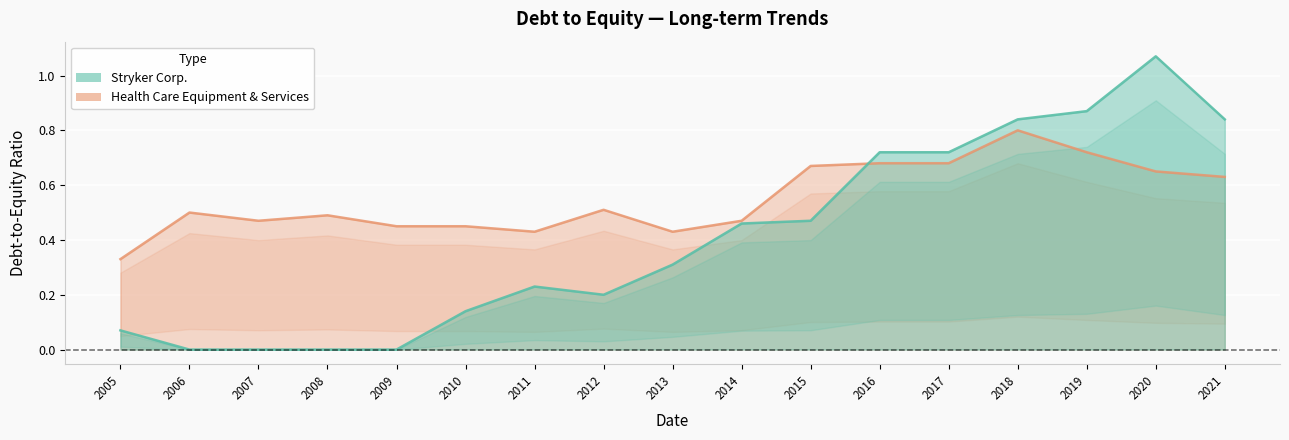

True or false: Stryker Corp. has a value of 0.3 at 2013.

True